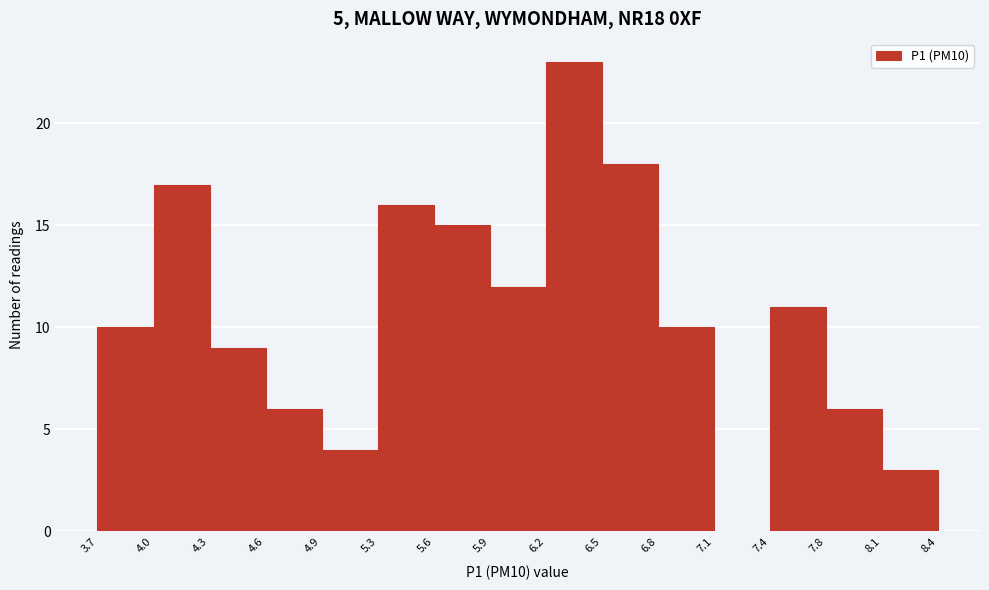

Reading left to right, transcribe this chart: for each bar, give the range it covers on the x-axis and its height. The values are not printed on the chart, so give them approximately, as read against the axis.

3.7 to 4.0: 10
4.0 to 4.3: 17
4.3 to 4.6: 9
4.6 to 4.9: 6
4.9 to 5.3: 4
5.3 to 5.6: 16
5.6 to 5.9: 15
5.9 to 6.2: 12
6.2 to 6.5: 23
6.5 to 6.8: 18
6.8 to 7.1: 10
7.1 to 7.4: 0
7.4 to 7.8: 11
7.8 to 8.1: 6
8.1 to 8.4: 3